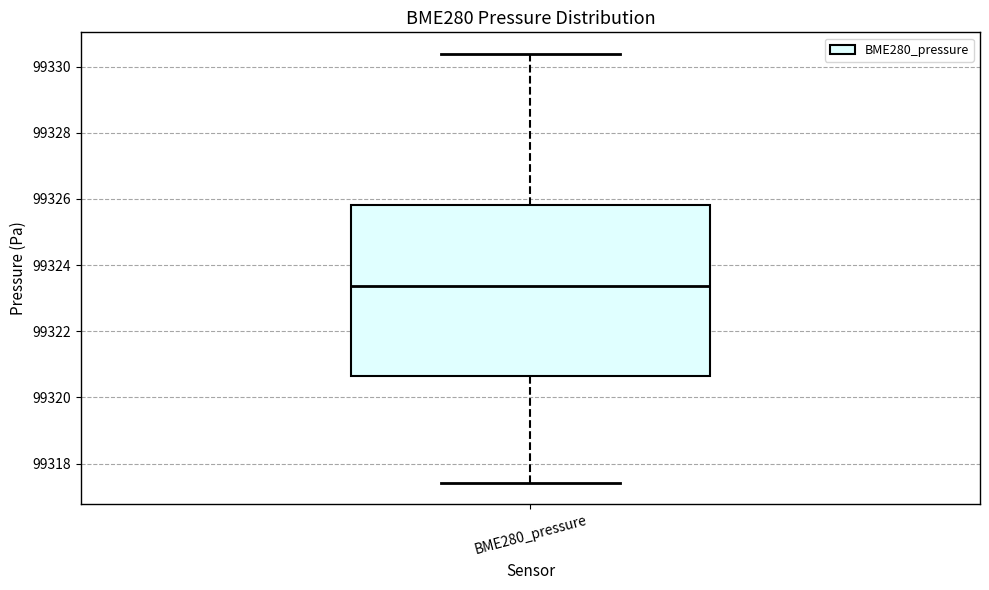

Read this box plot against the y-axis: the position of the median line, the range covered by the box, and the ends of both whiskers. The values are not printed on the chart, so give them approximately, as read against the axis.

median 99323.4, box 99320.6 to 99325.8, whiskers 99317.4 to 99330.4